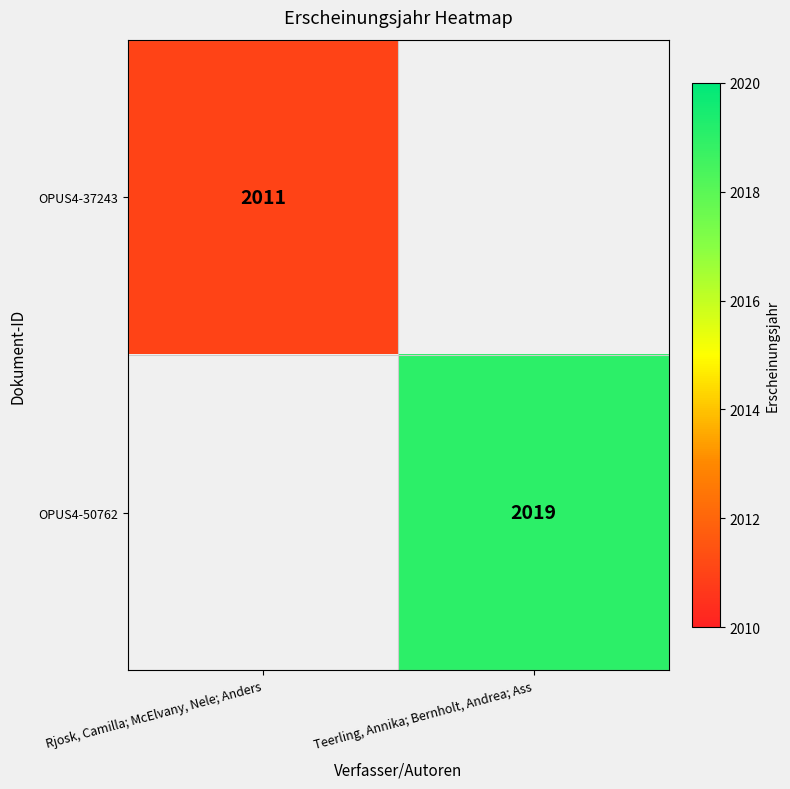

What is the minimum value shown in the chart?

2011.0